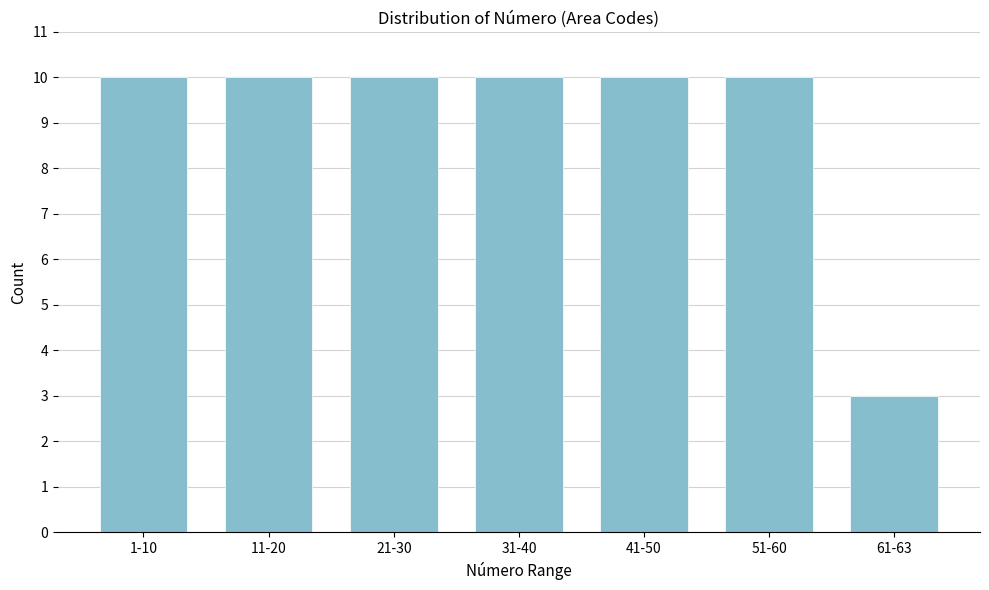

Reading left to right, what are all the values shown in this chart?

10	10	10	10	10	10	3